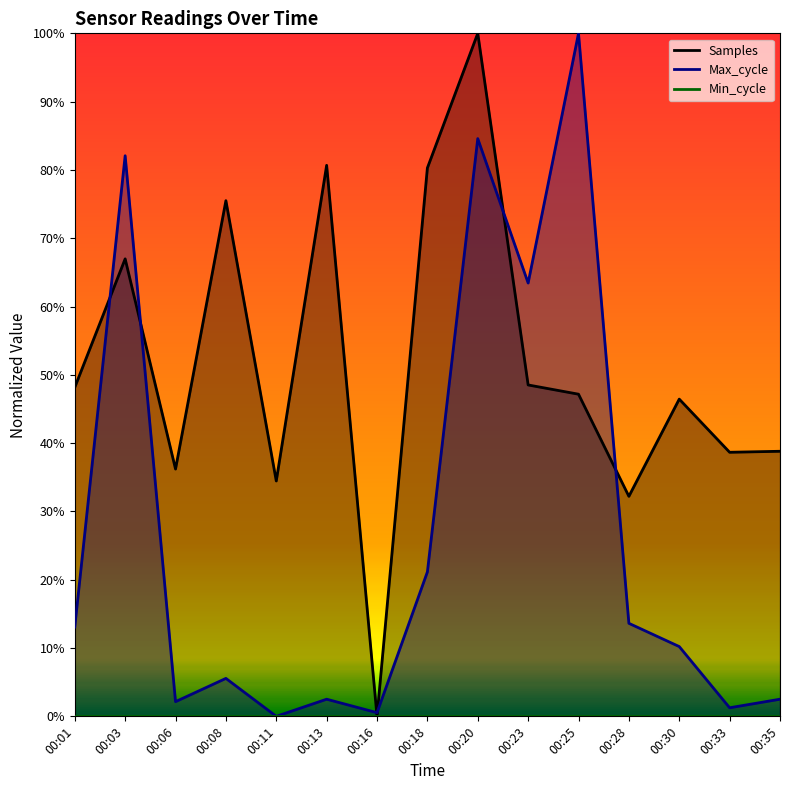

Rank the series by their maximum value, from highest to lowest.

Samples, Max_cycle